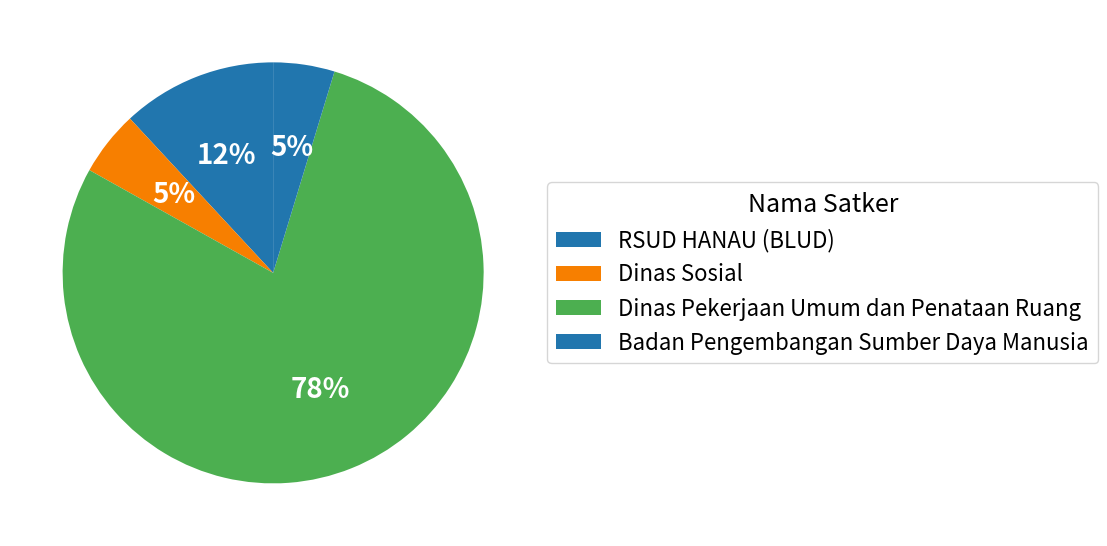

Count the number of slices in the pie.

4